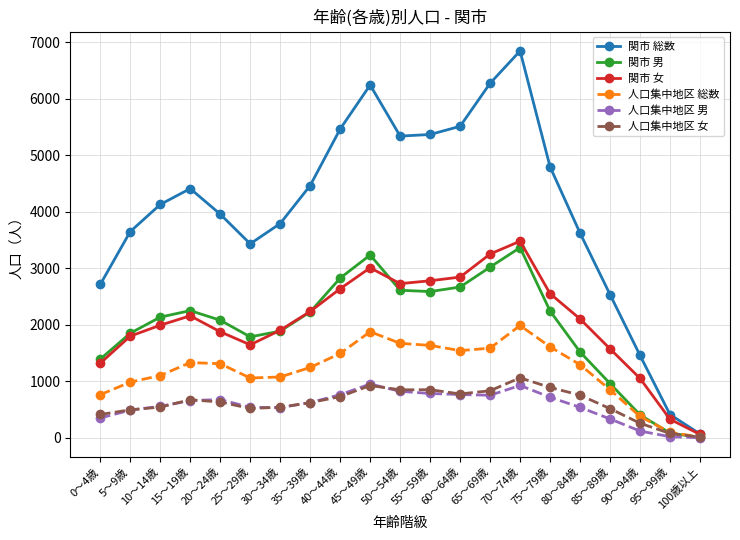

Does the chart display data point markers on the line(s)?

Yes